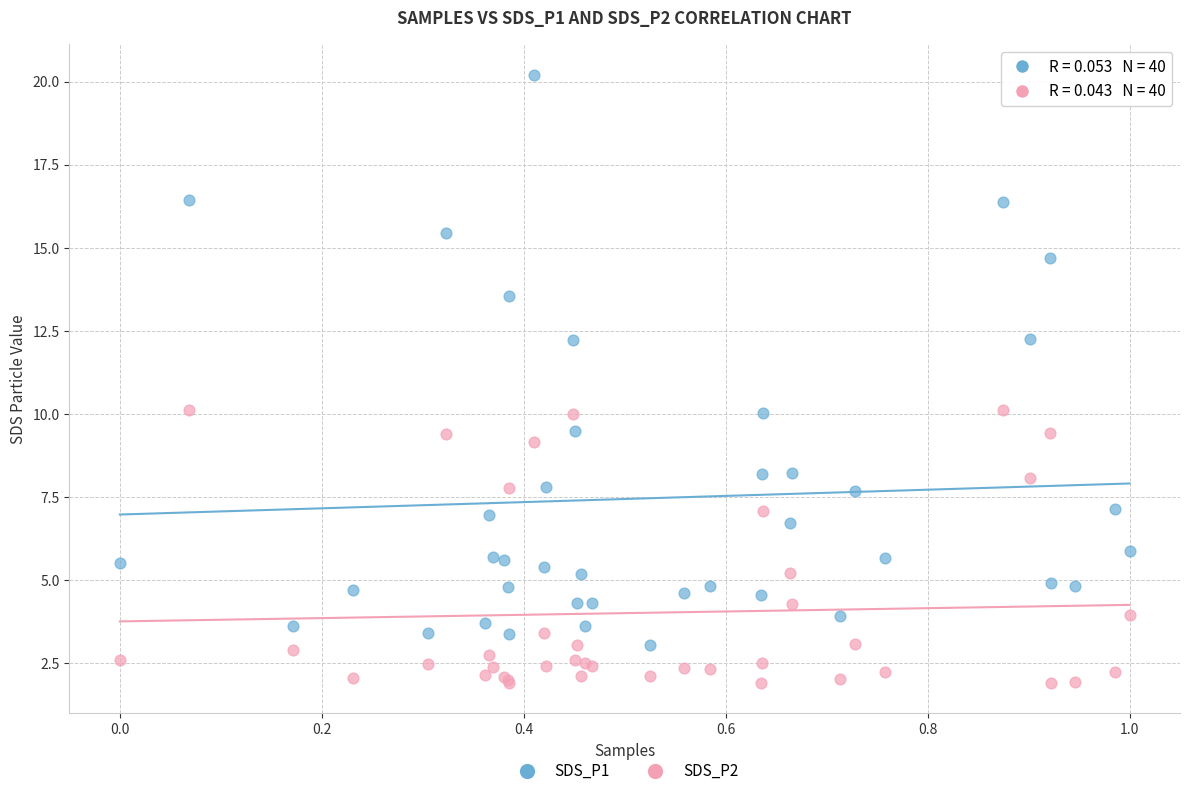

Which series contains the lowest Y value?

SDS_P2